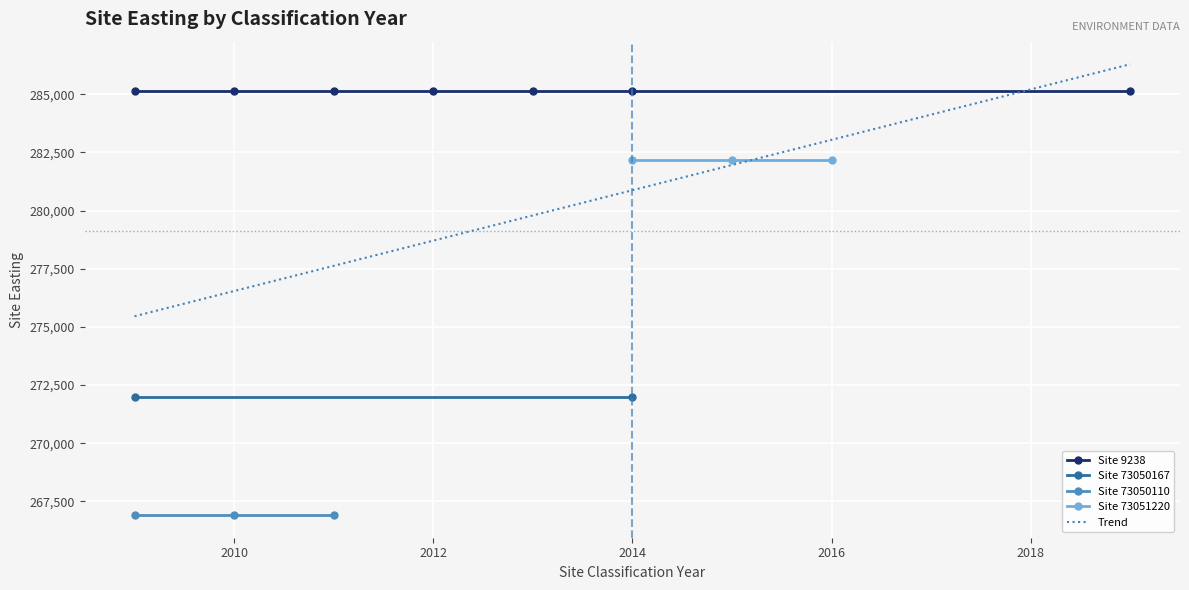

What is the highest value of the Site Classification Year series?

2019